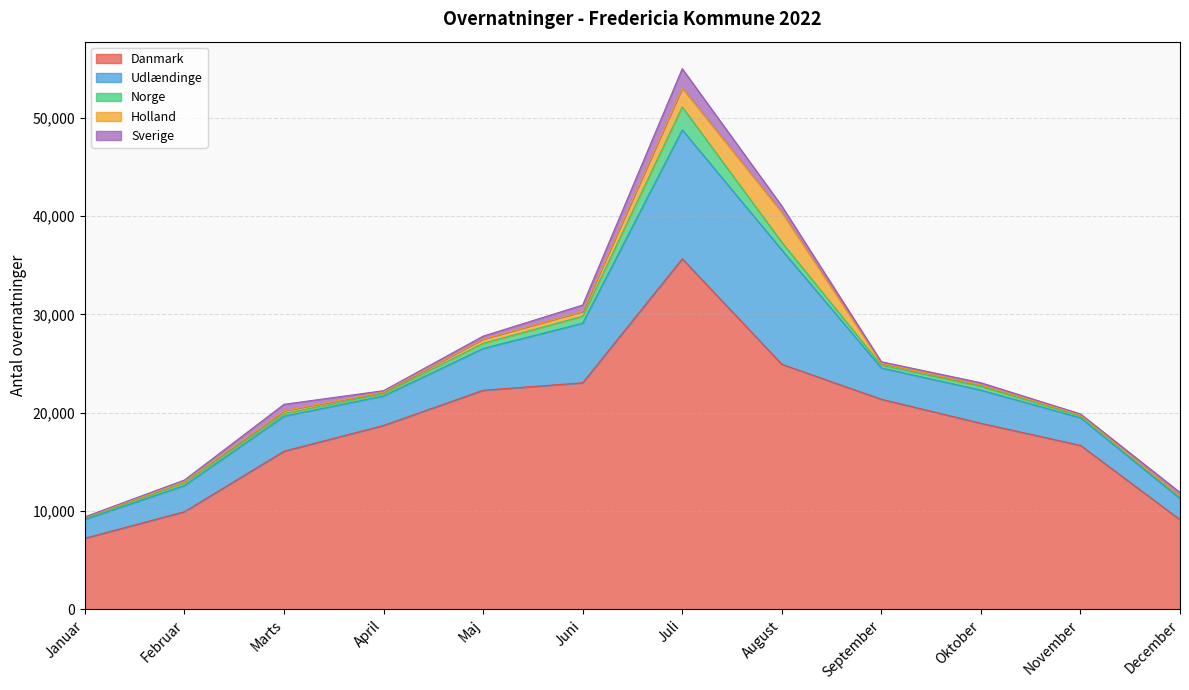

Which category has the highest value in the Danmark series?

Juli